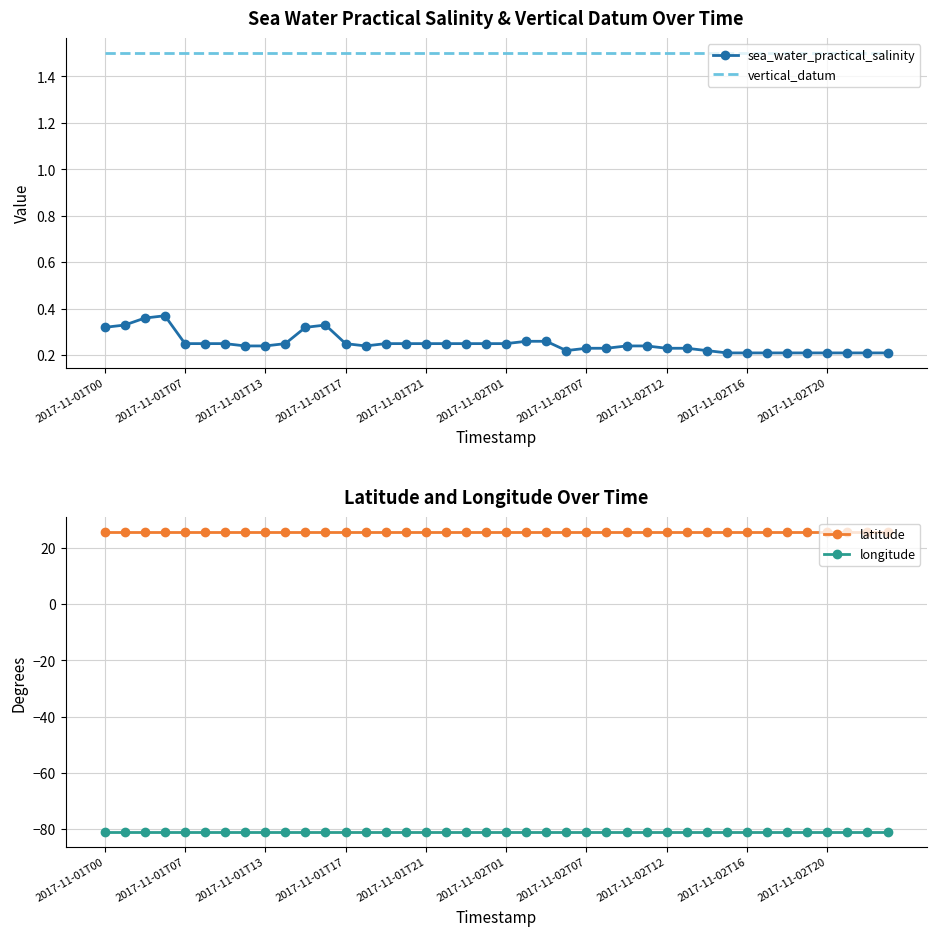

True or false: vertical_datum and sea_water_practical_salinity cross at least once.

False